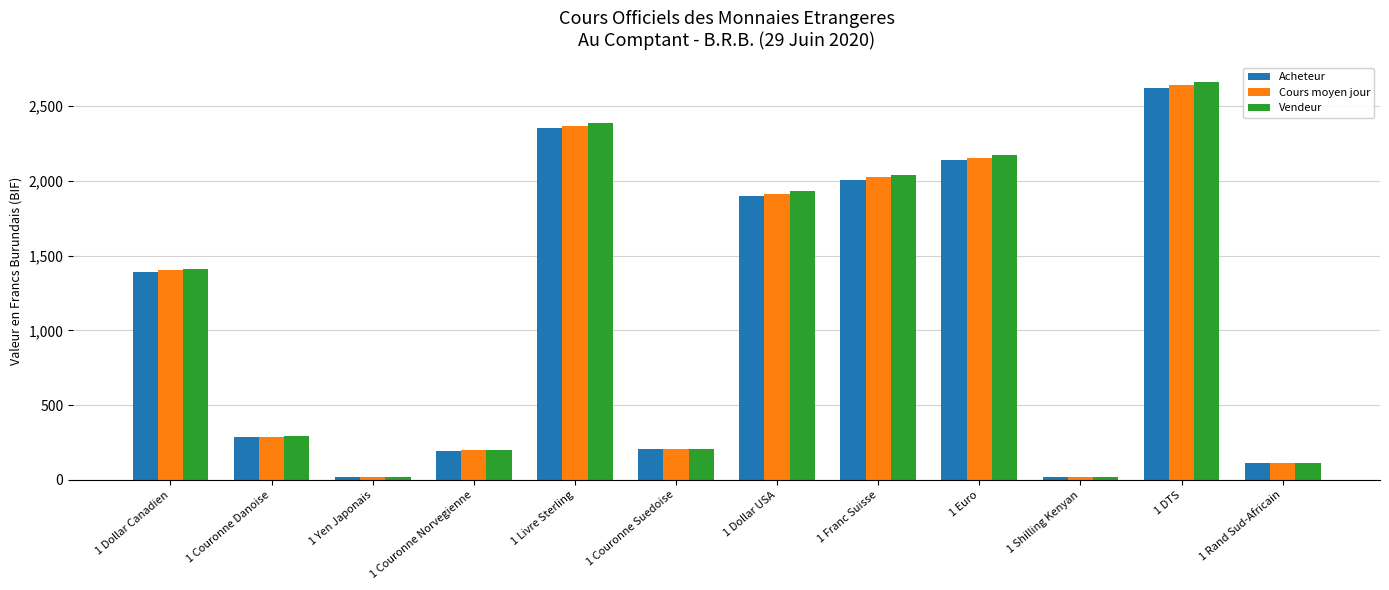

What is the maximum value for Acheteur?

2618.1